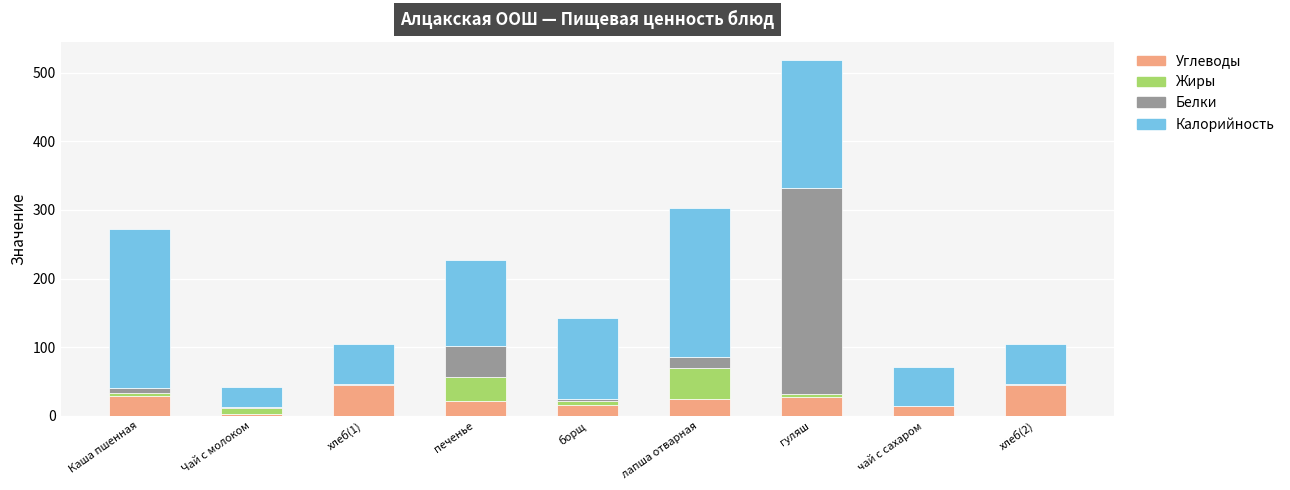

Are the bars horizontal?

No